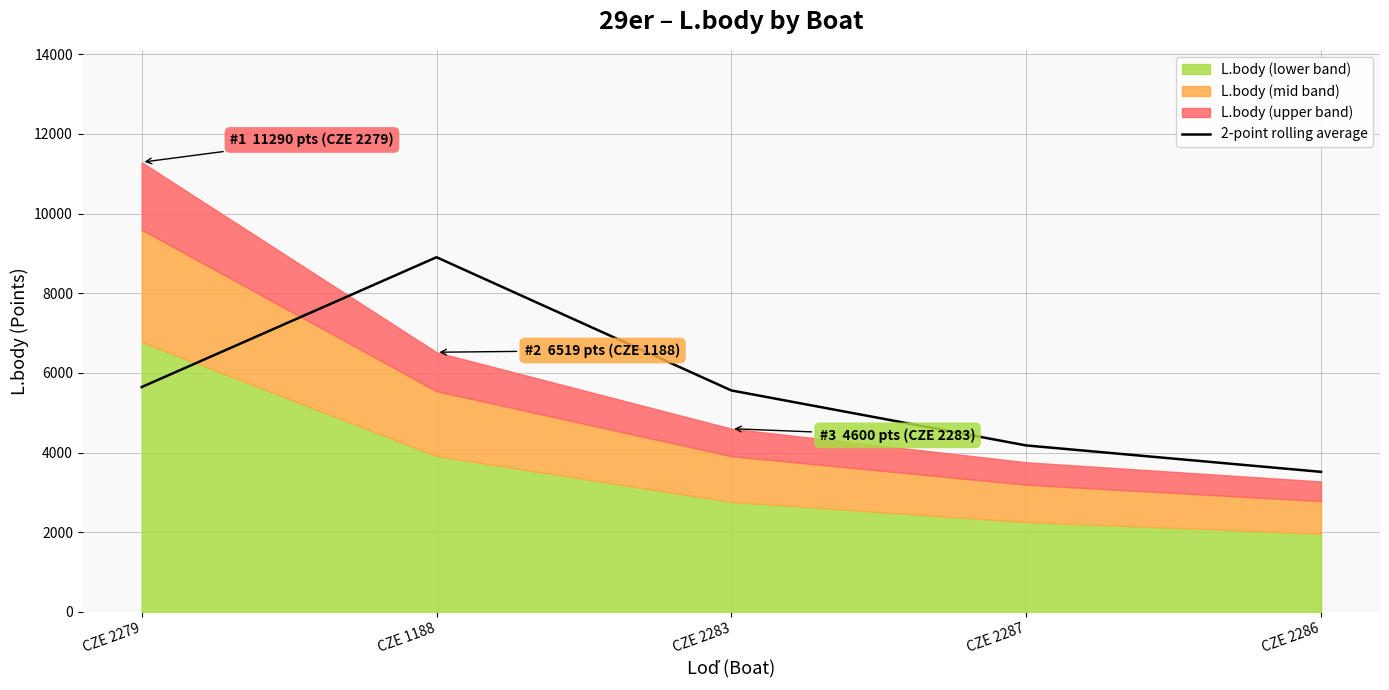

Where does the data first go above 5559?

CZE 2279